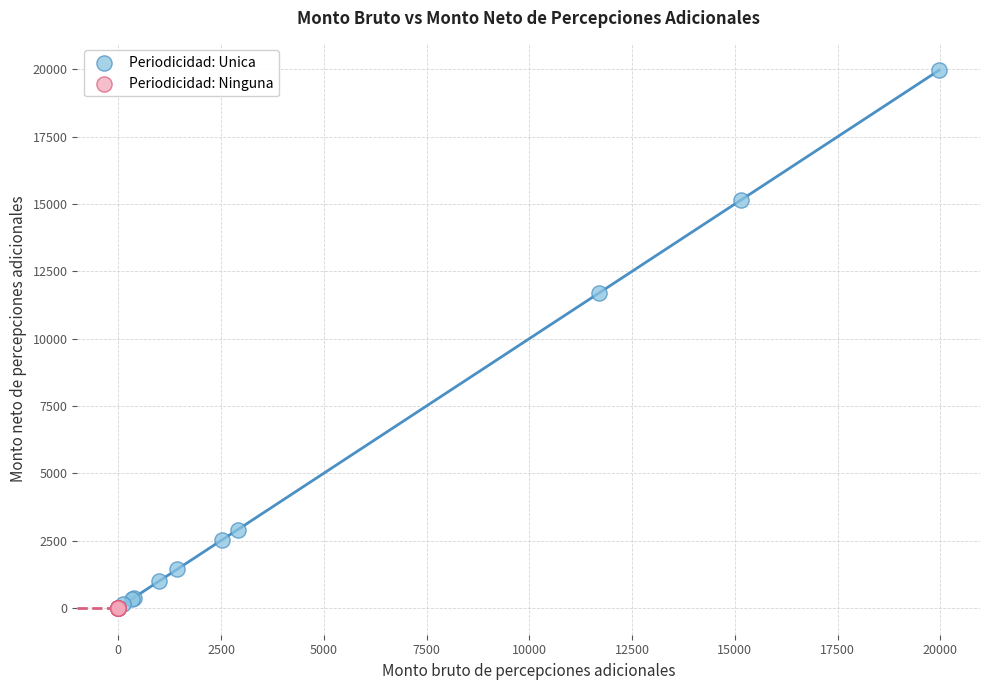

Which series contains the highest Y value?

Periodicidad: Unica